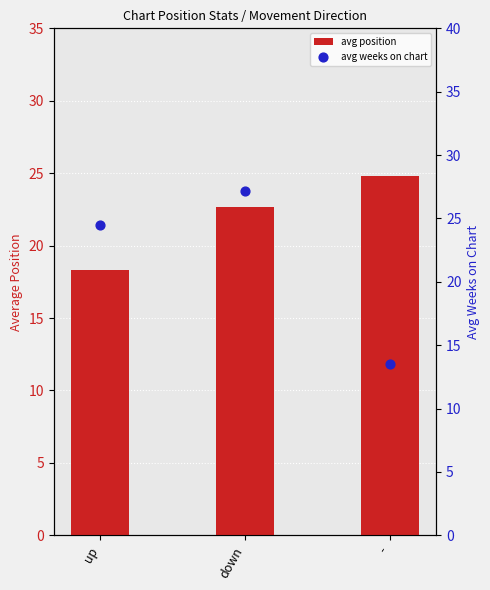

Which series has the largest total across all categories?

avg position